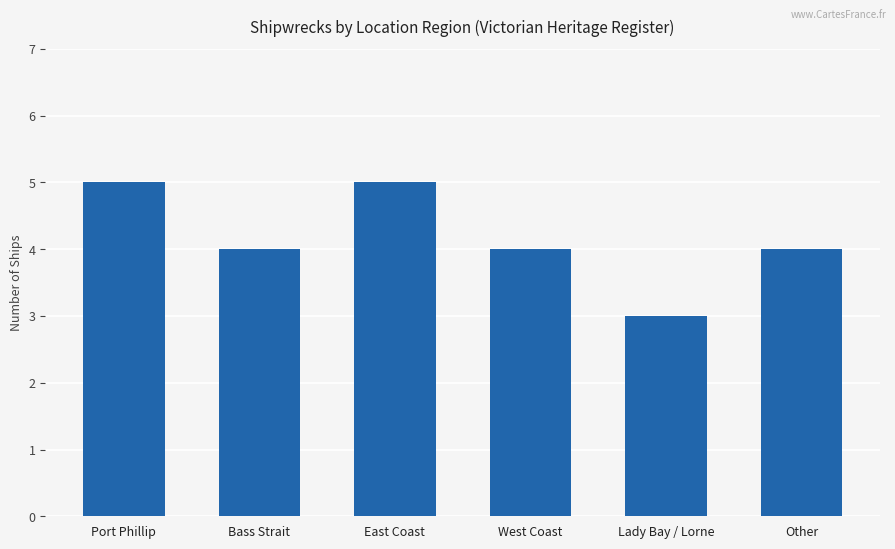

What position from the left is Other?

6